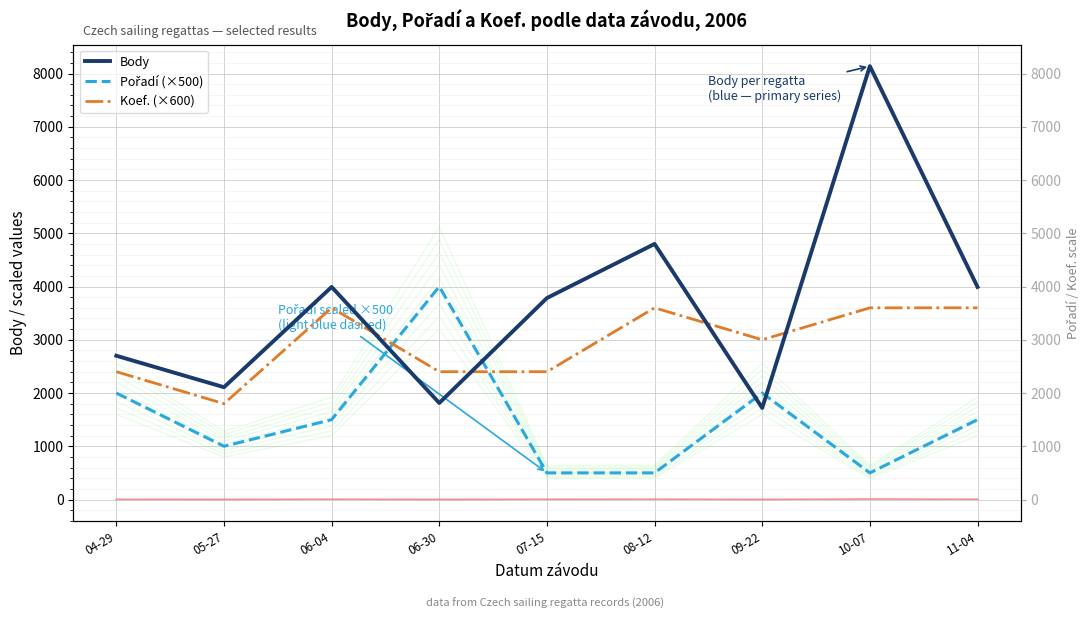

What is the label of the 7th point from the left?

09-22